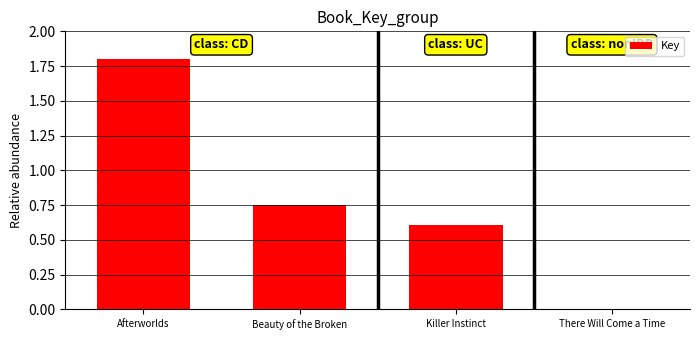

What is the maximum value shown in the chart?

1.8